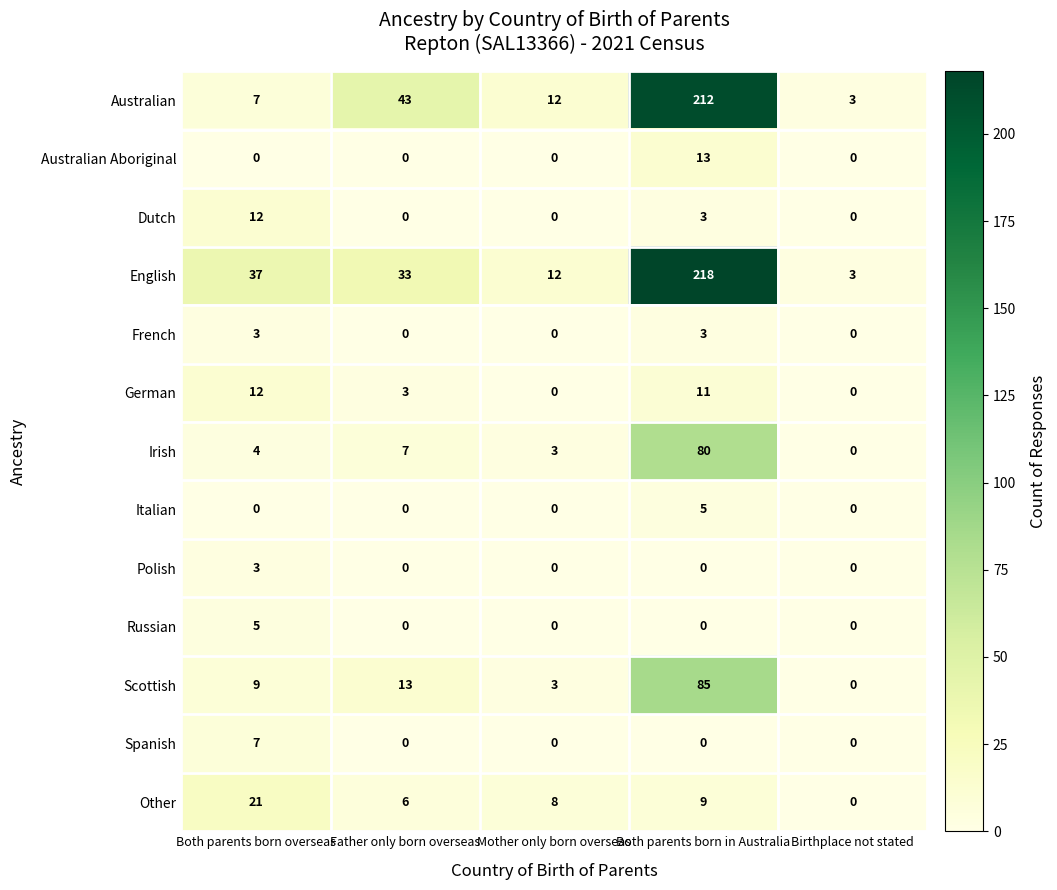

Which category has the highest value in the German series?

Both parents born overseas